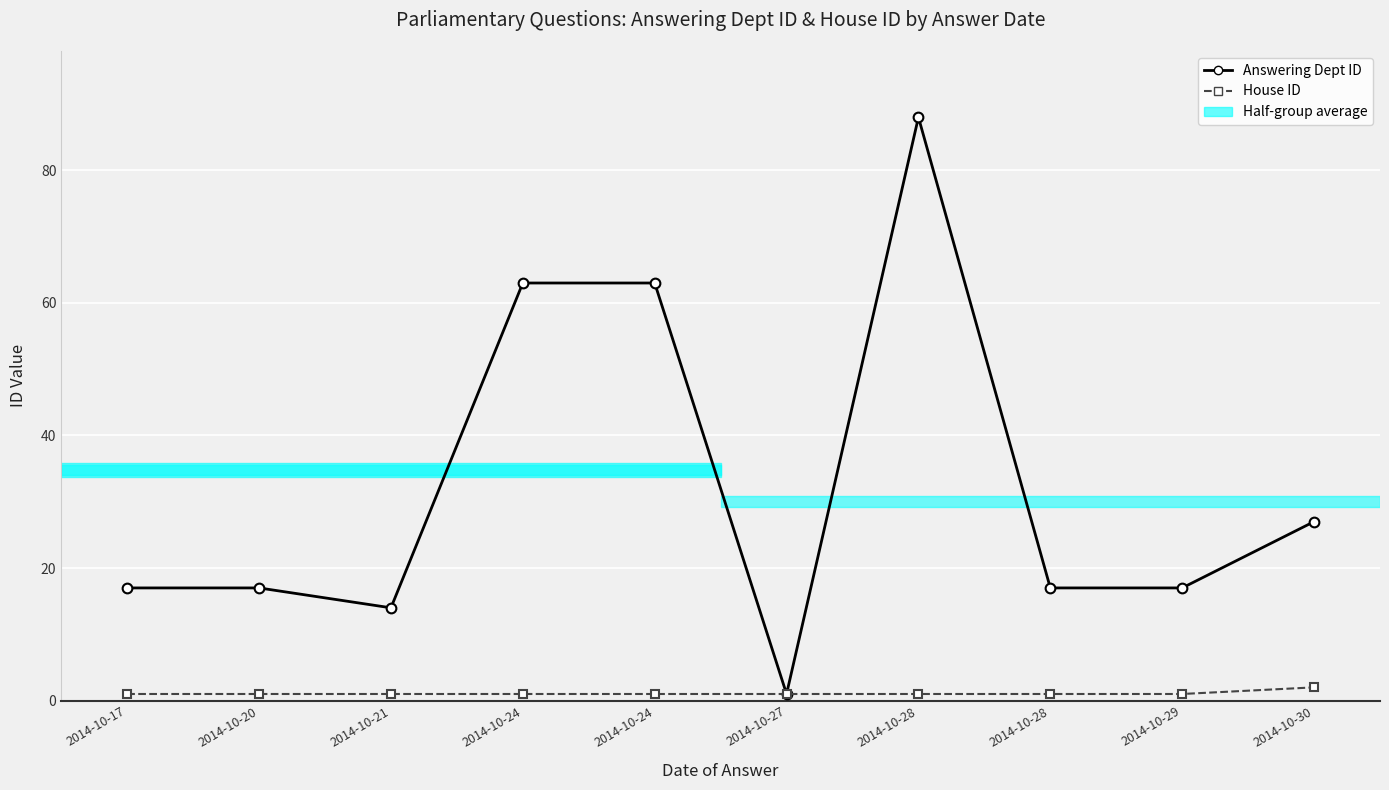

How many series are shown in this chart?

2